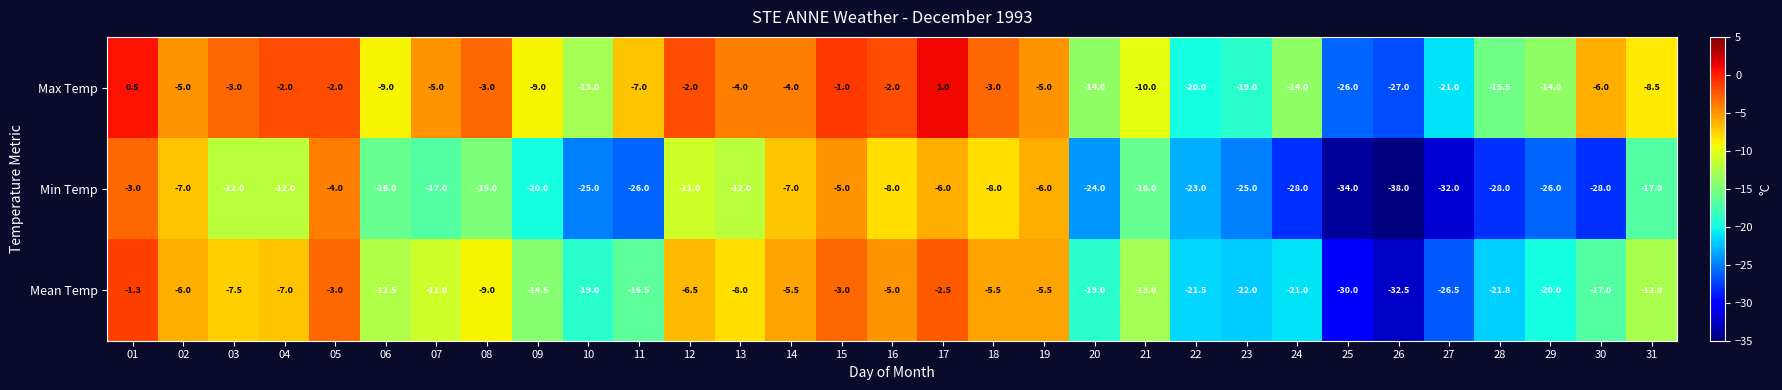

List the series in order of their overall mean, highest first.

Max Temp, Mean Temp, Min Temp